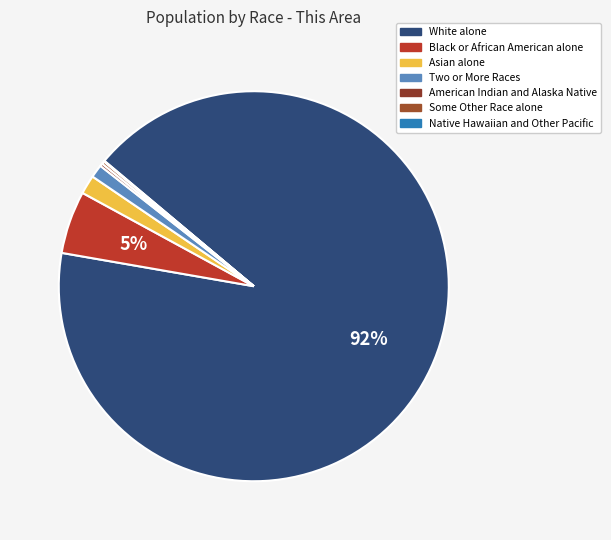

Do Native Hawaiian and Other Pacific and Two or More Races together represent more than half of the pie?

No